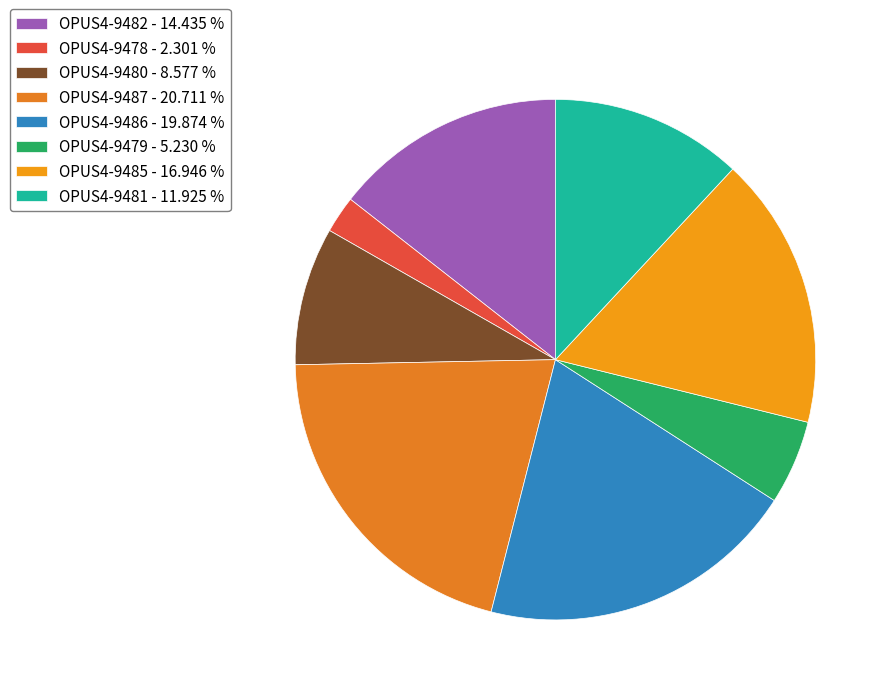

Is there a majority slice in this chart?

No